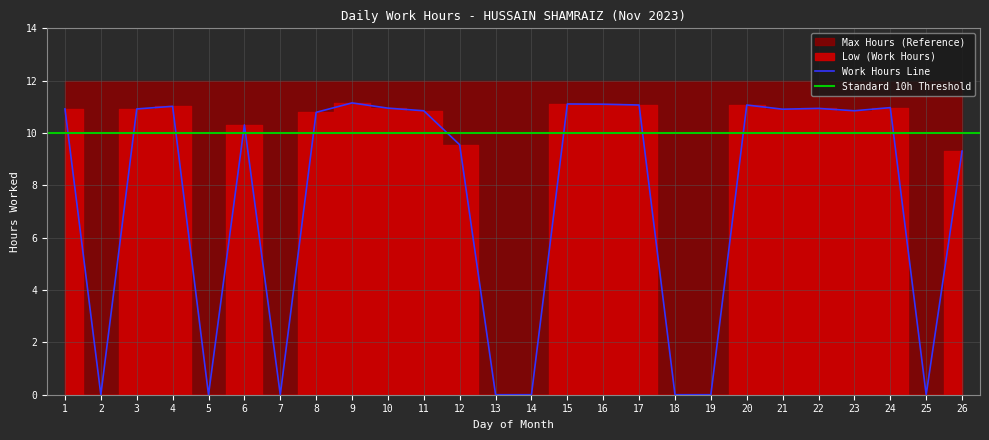

The Work Hours Line series shows 9.3 at 26. True or false?

True